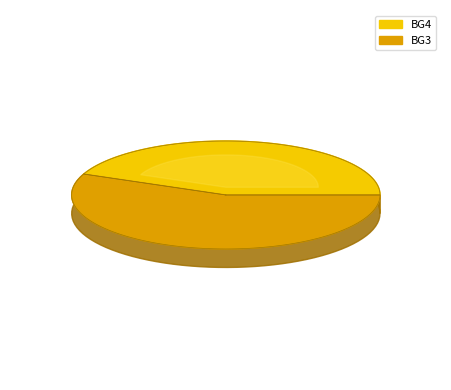

Does BG4 represent more than half of the total?

No